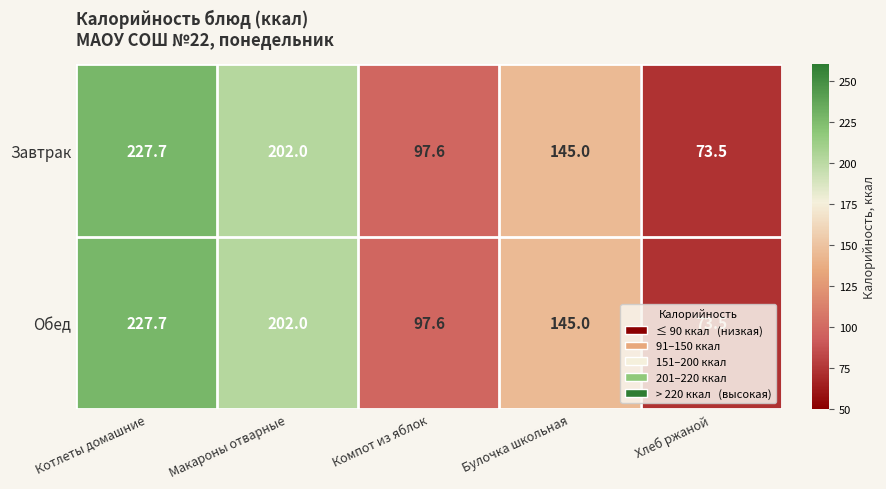

True or false: Завтрак has a value of 43.1 at Булочка школьная.

False